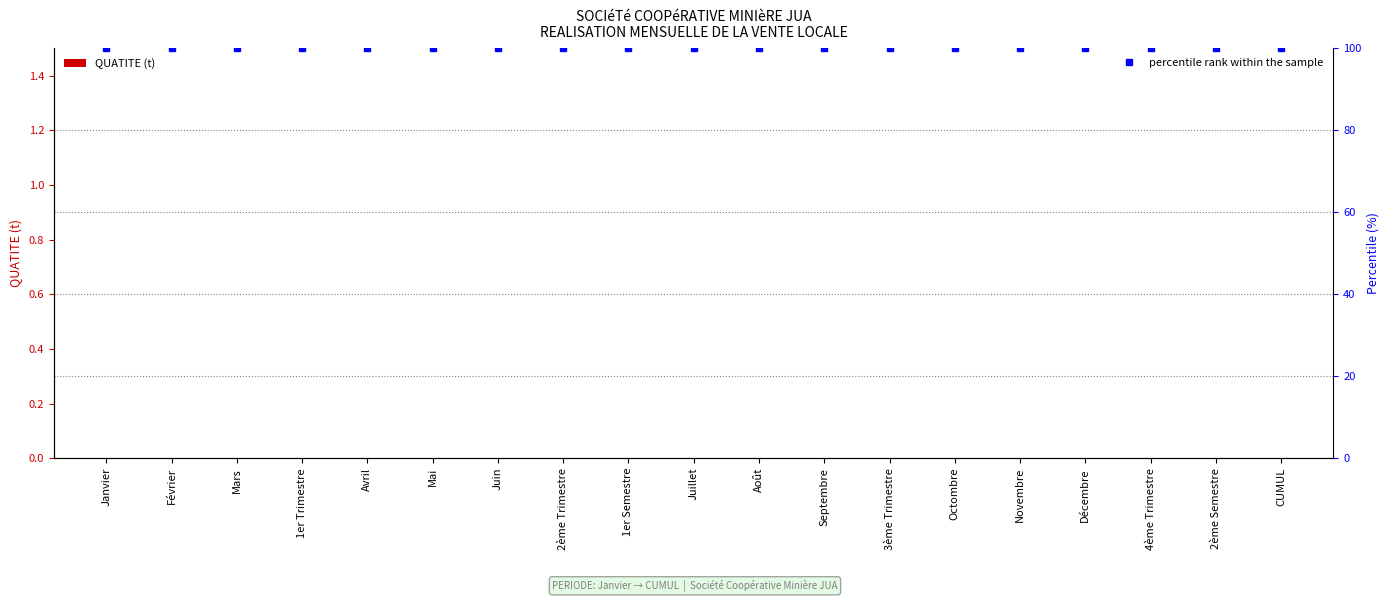

At which label is QUATITE (t) closest to 0?

Janvier